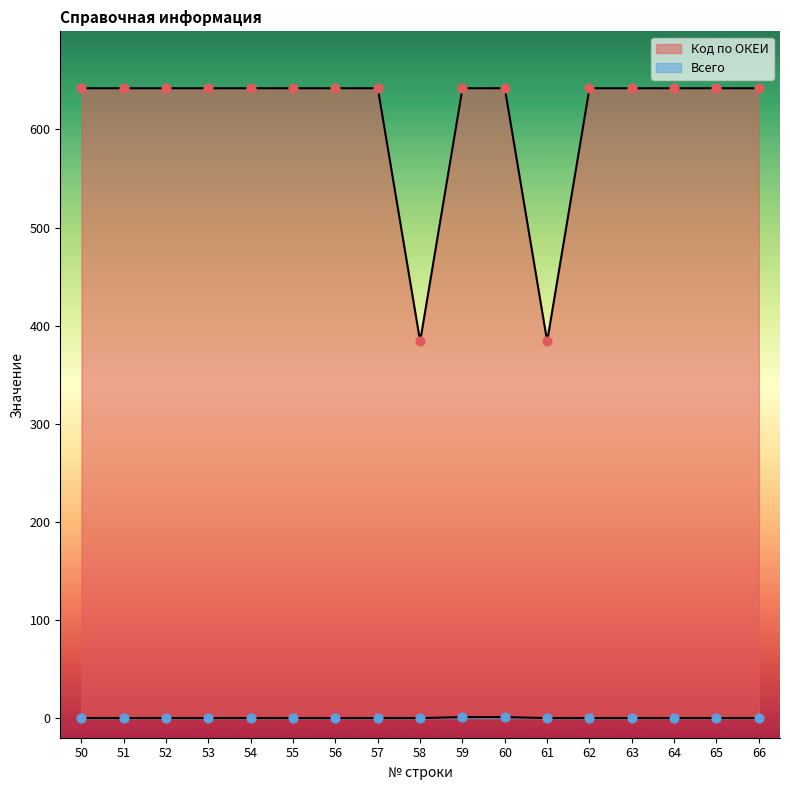

At which category is the sum across all series the highest?

59